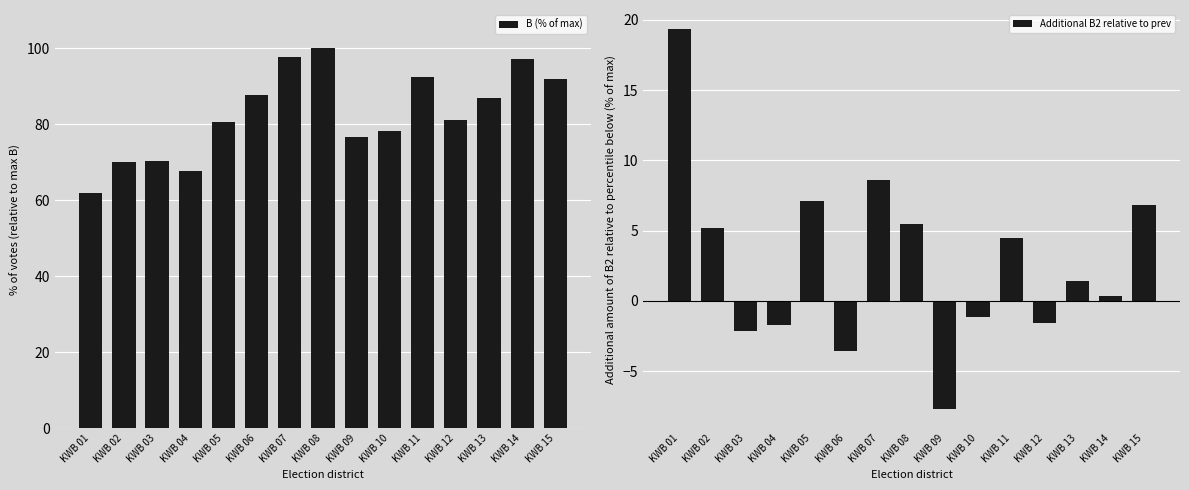

Where is B (% of max) nearest to the value 80?

KWB 05